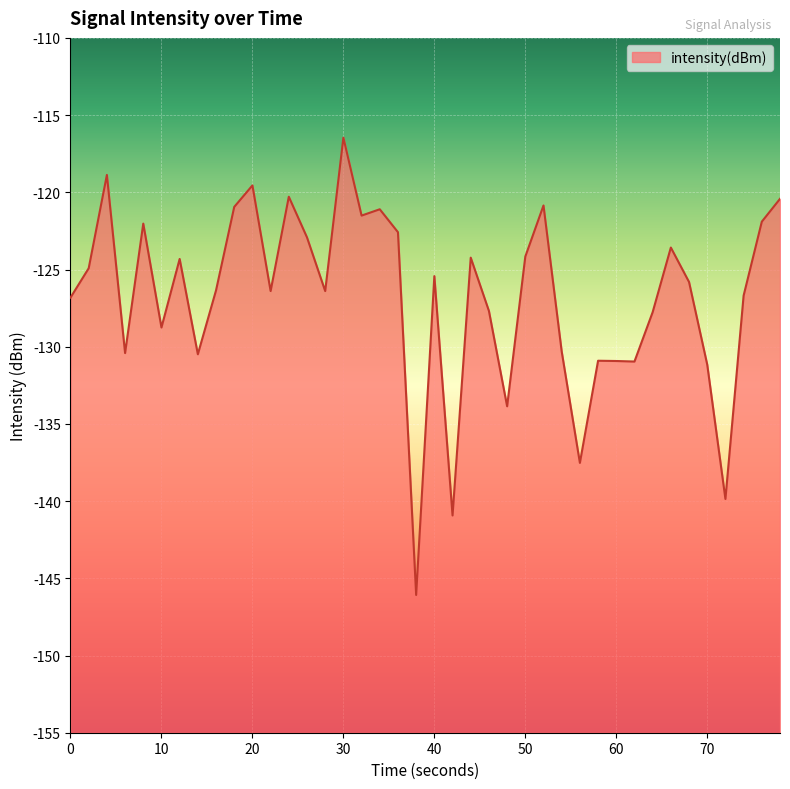

Is it true that the value at 70 is -79.0?

False